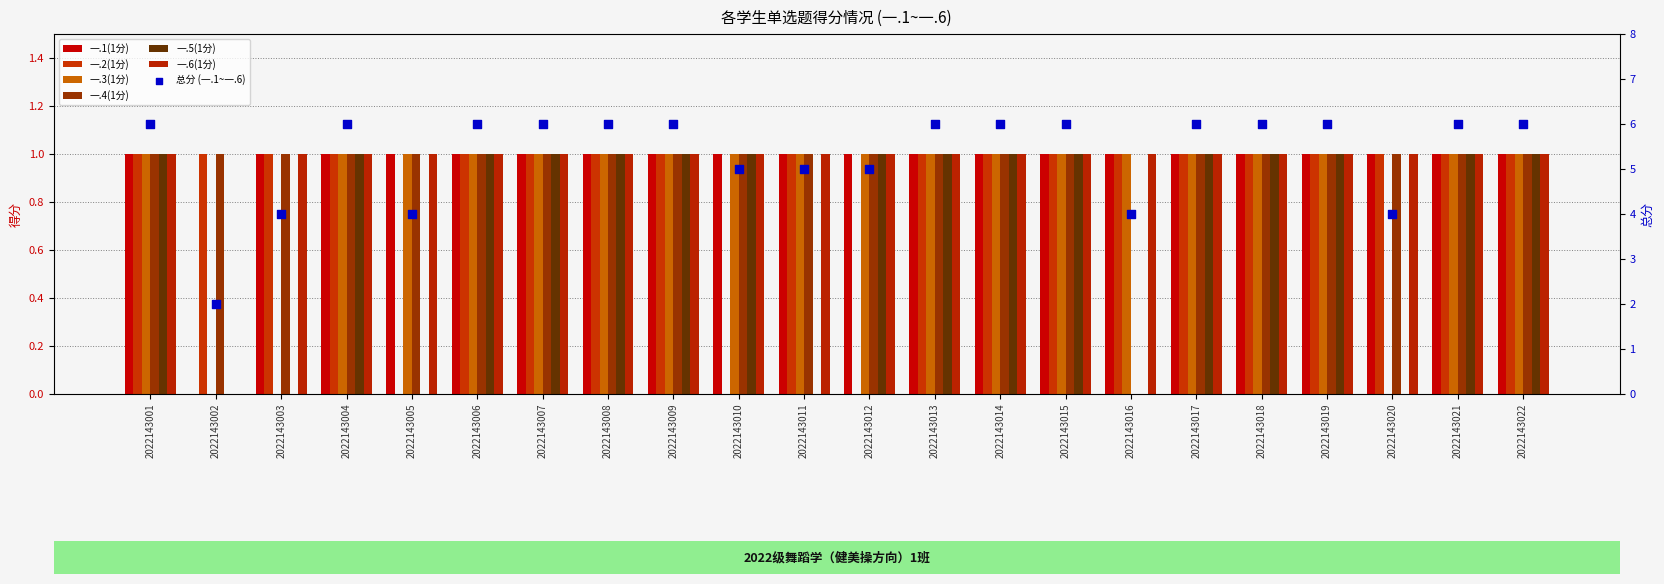

Which series contains the highest Y value?

一.1(1分)